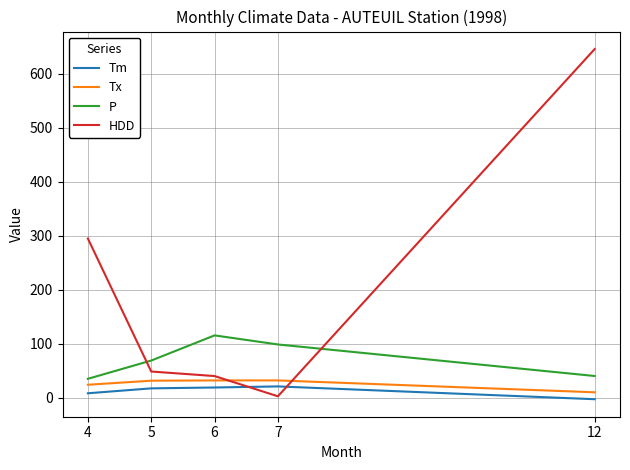

At which label does Tm first exceed 17?

5